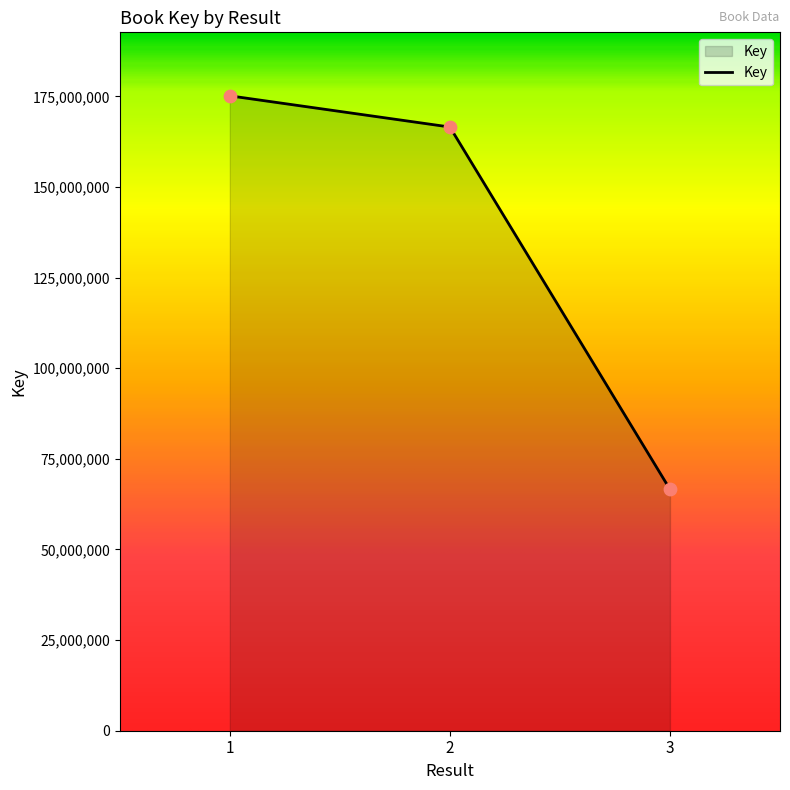

What is the change in value from 1 to 3?

-108564301